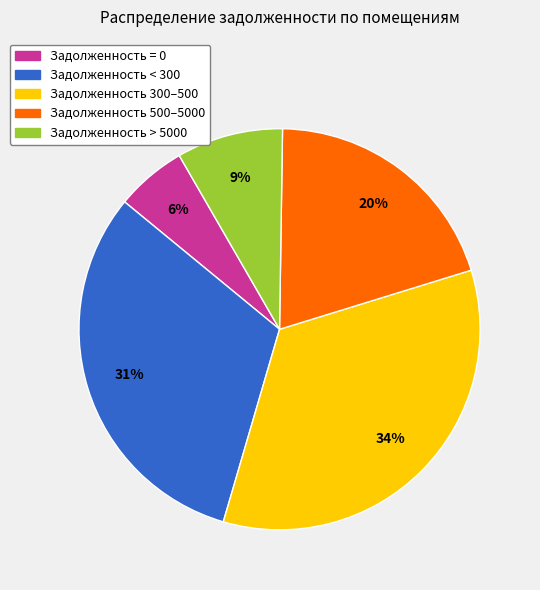

How many segments does this pie chart have?

5